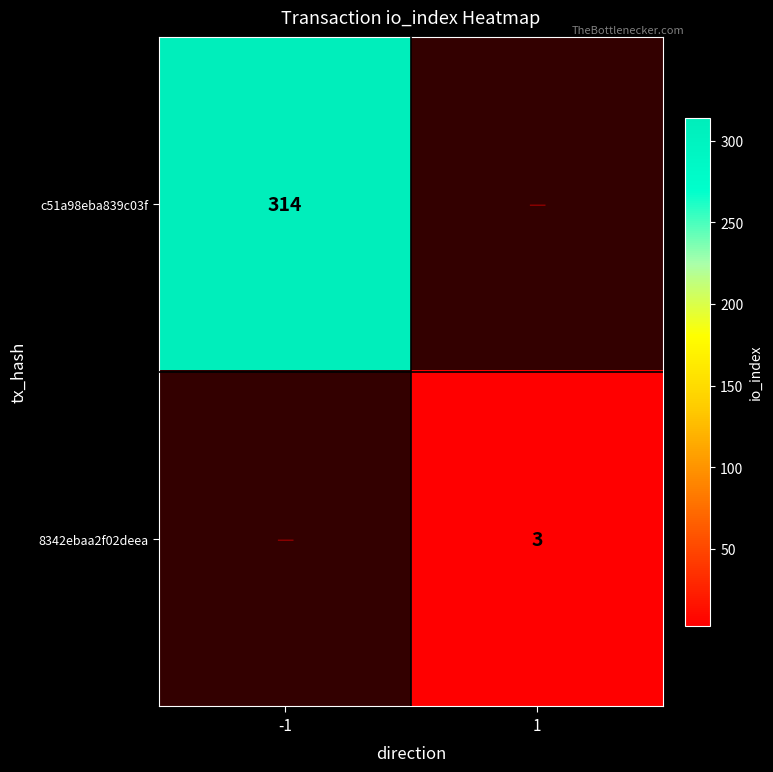

What is the minimum value shown in the chart?

3.0